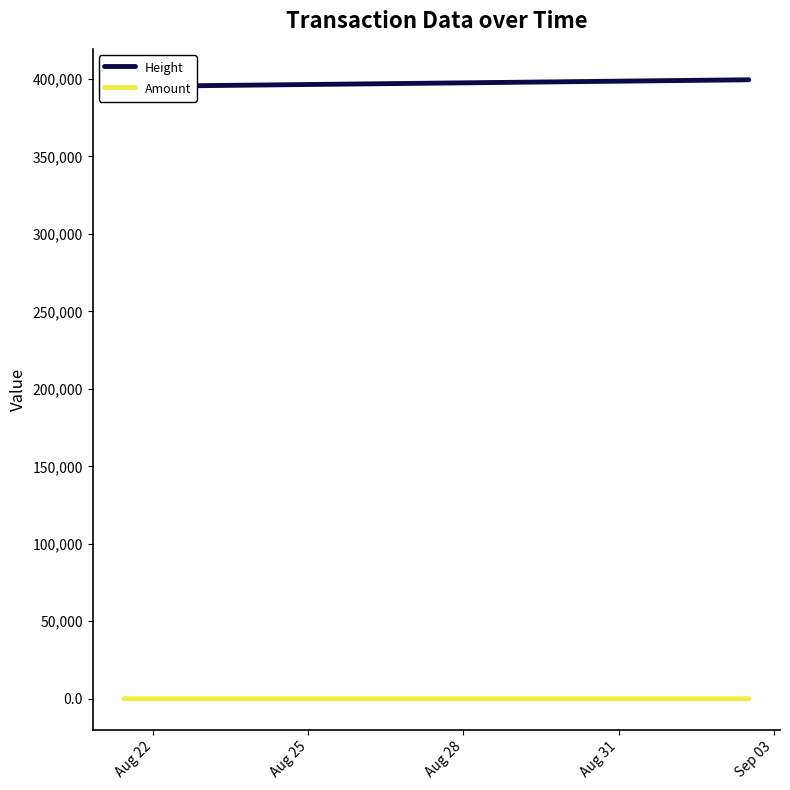

How many distinct data groups are displayed?

2